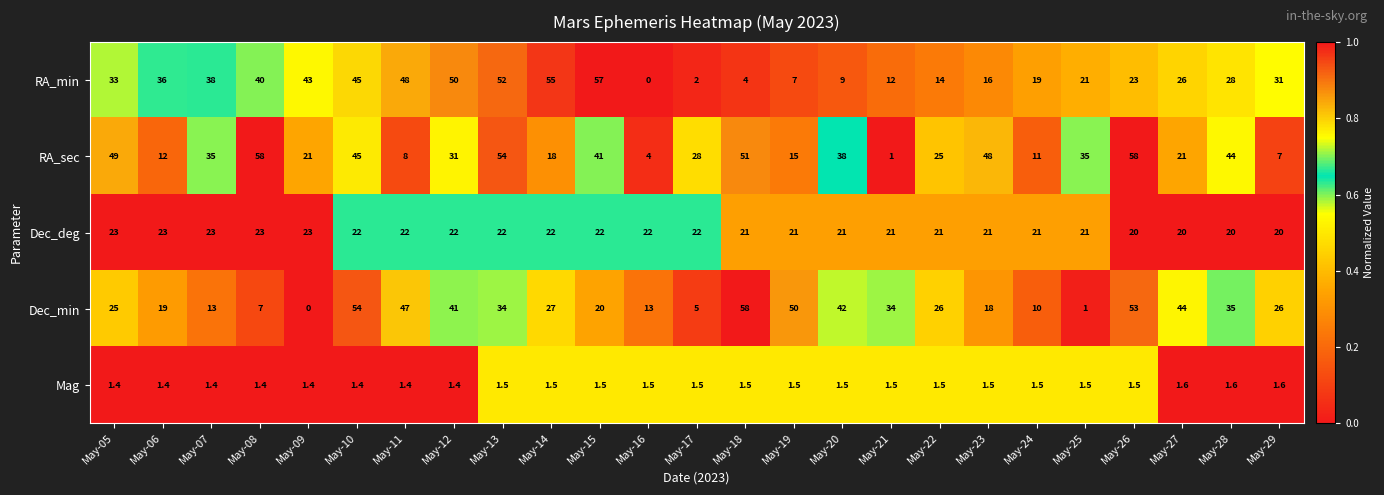

The value of Dec_min at May-25 is 1.0. True or false?

True